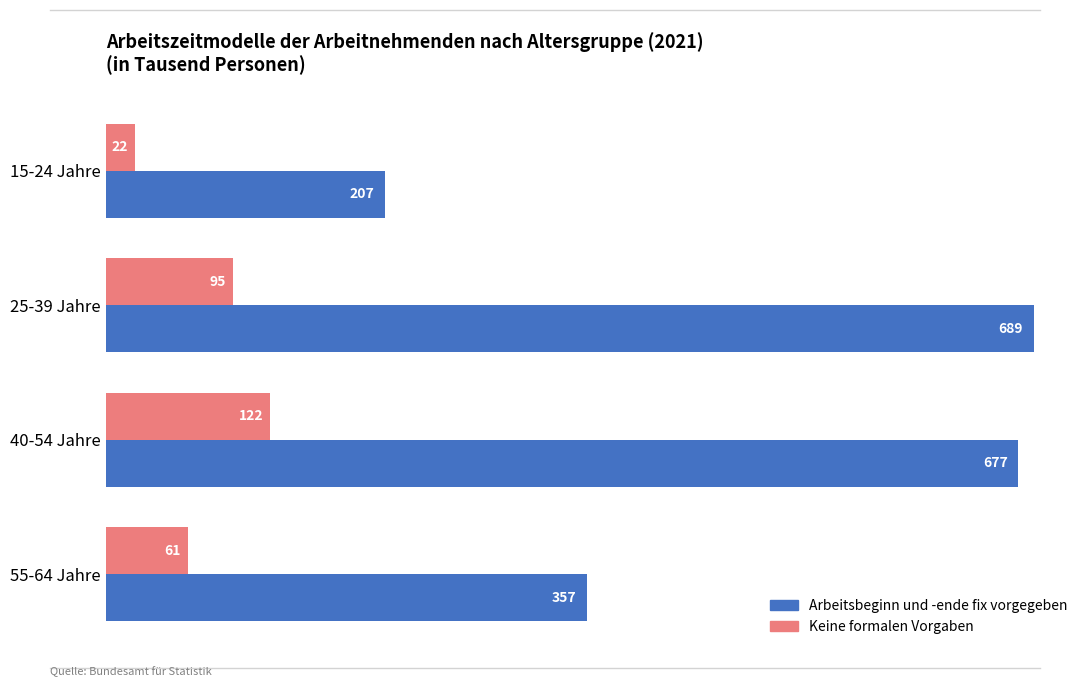

What is the difference between the second highest and minimum values in the Arbeitsbeginn und -ende fix vorgegeben series?

470.3